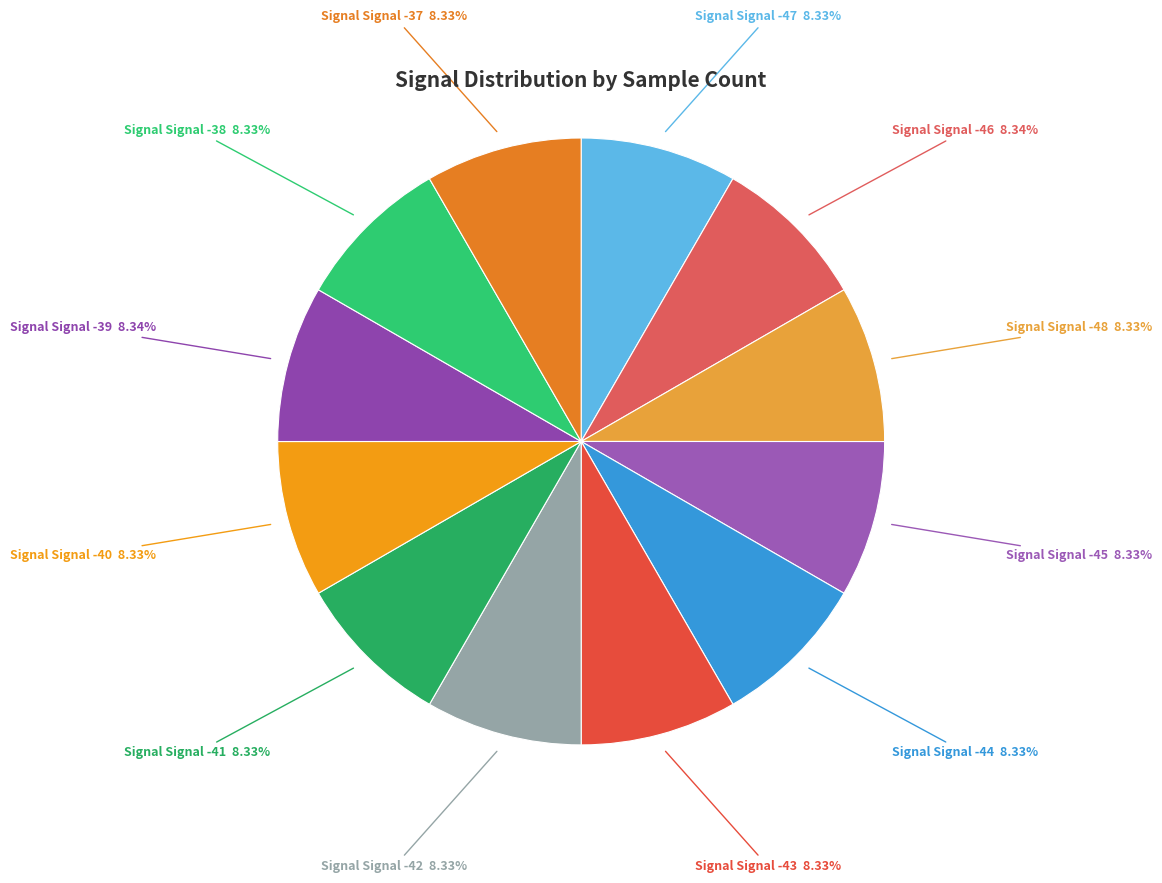

To the nearest percent, what is the average slice percentage?

8%